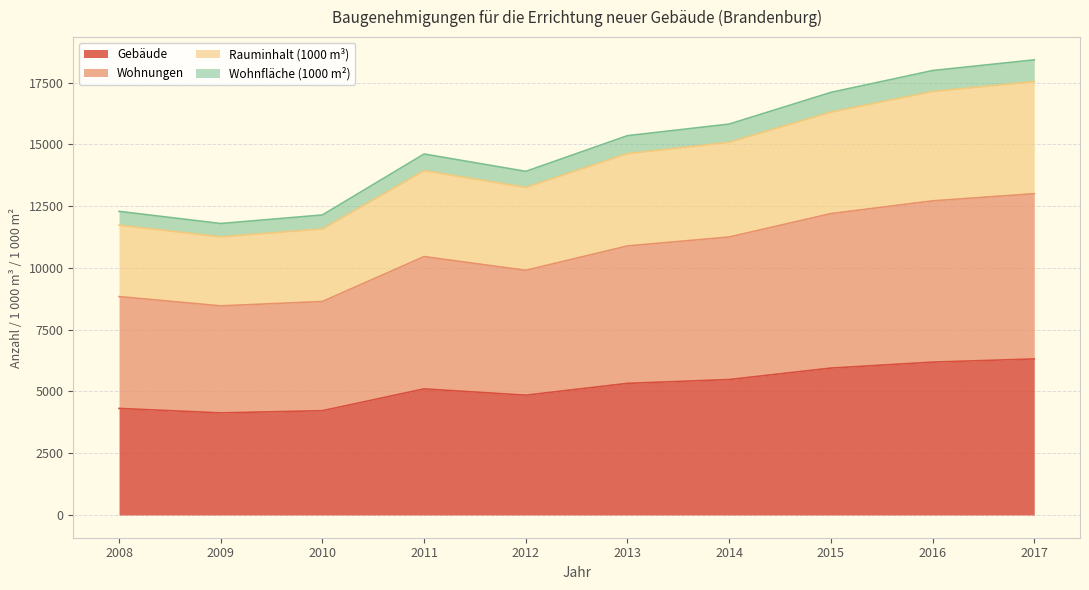

What is the minimum value for Gebäude?

4131.0